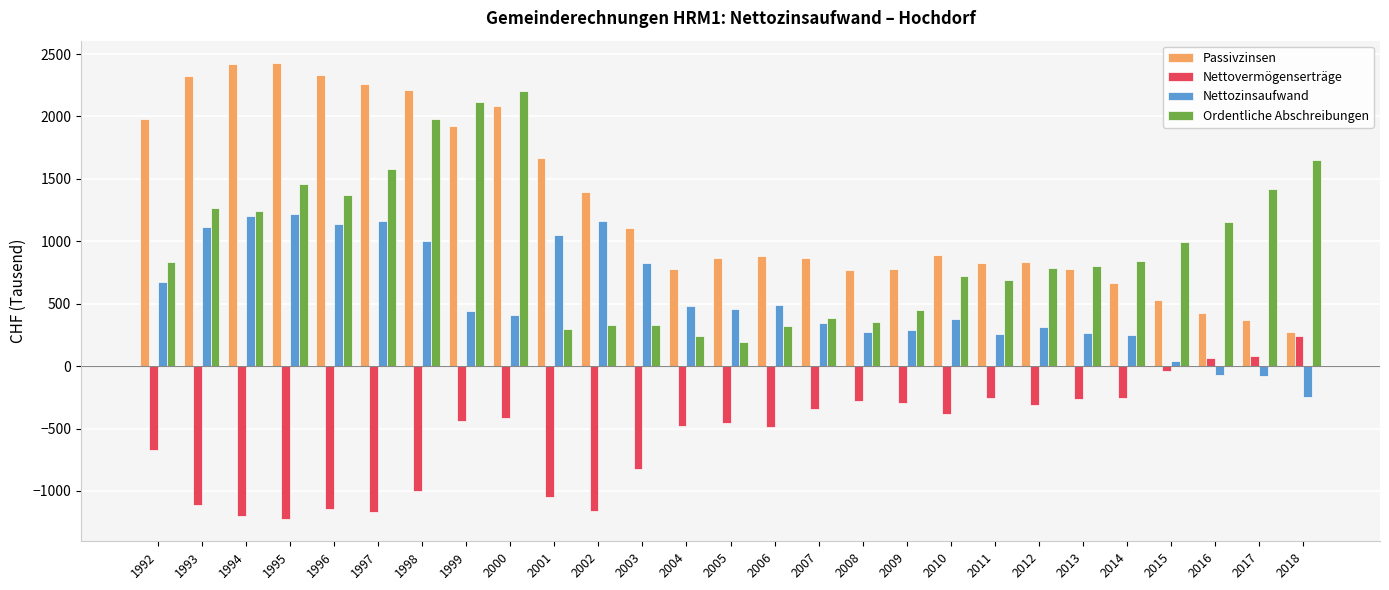

Rank the series by their maximum value, from lowest to highest.

Nettovermögenserträge, Nettozinsaufwand, Ordentliche Abschreibungen, Passivzinsen